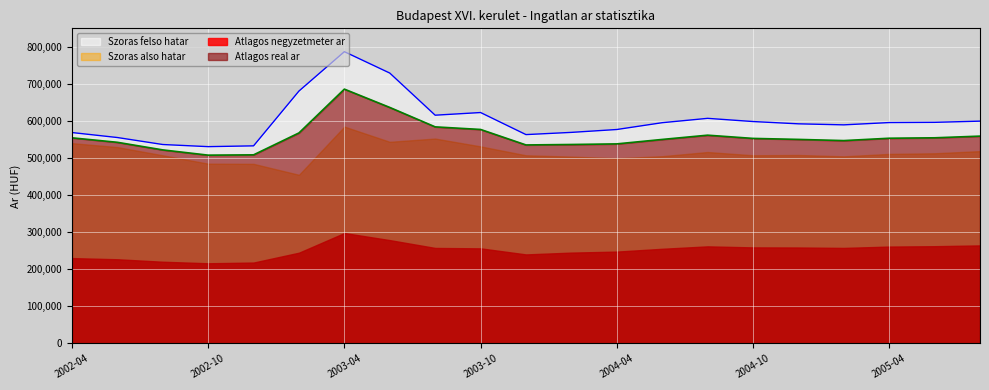

Which series has the largest range (max minus min)?

Szoras felso hatar